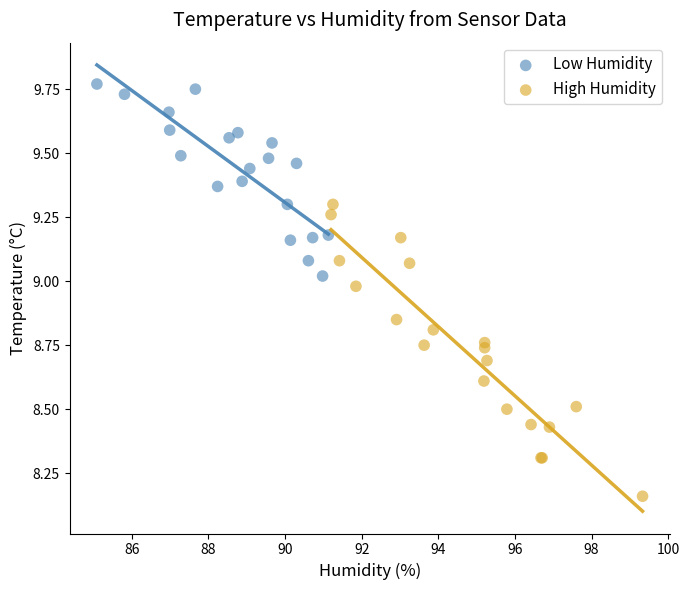

Which series contains the lowest Y value?

High Humidity